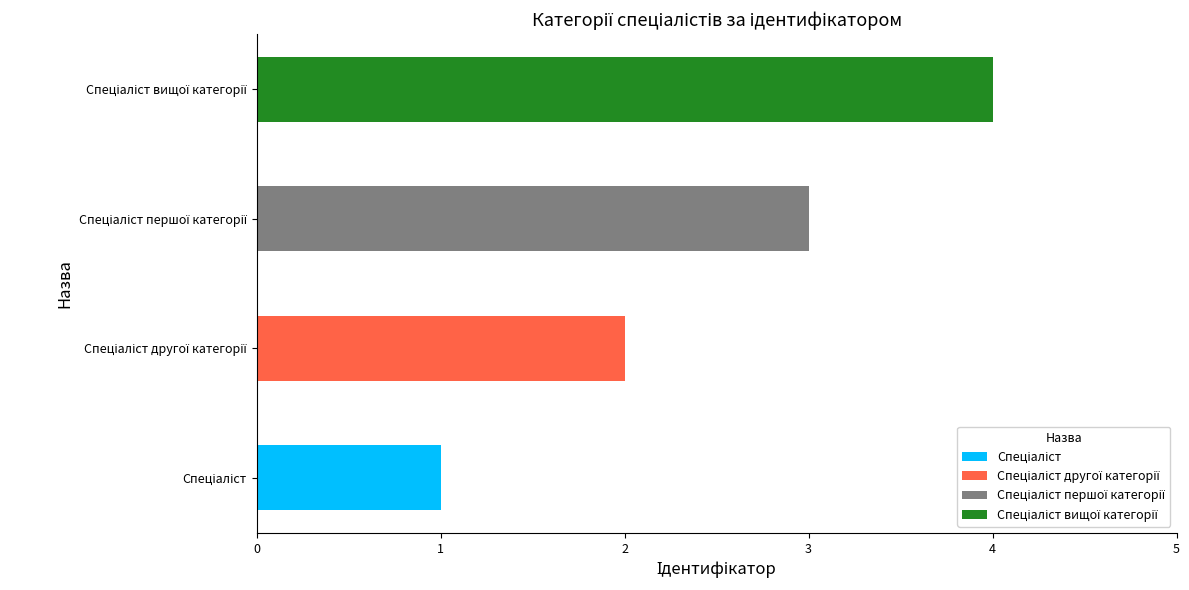

How many distinct data groups are displayed?

4